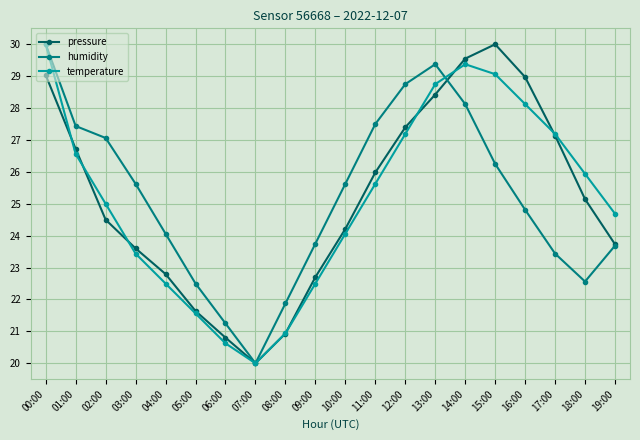

The value of temperature at 15:00 is 12.2. True or false?

False